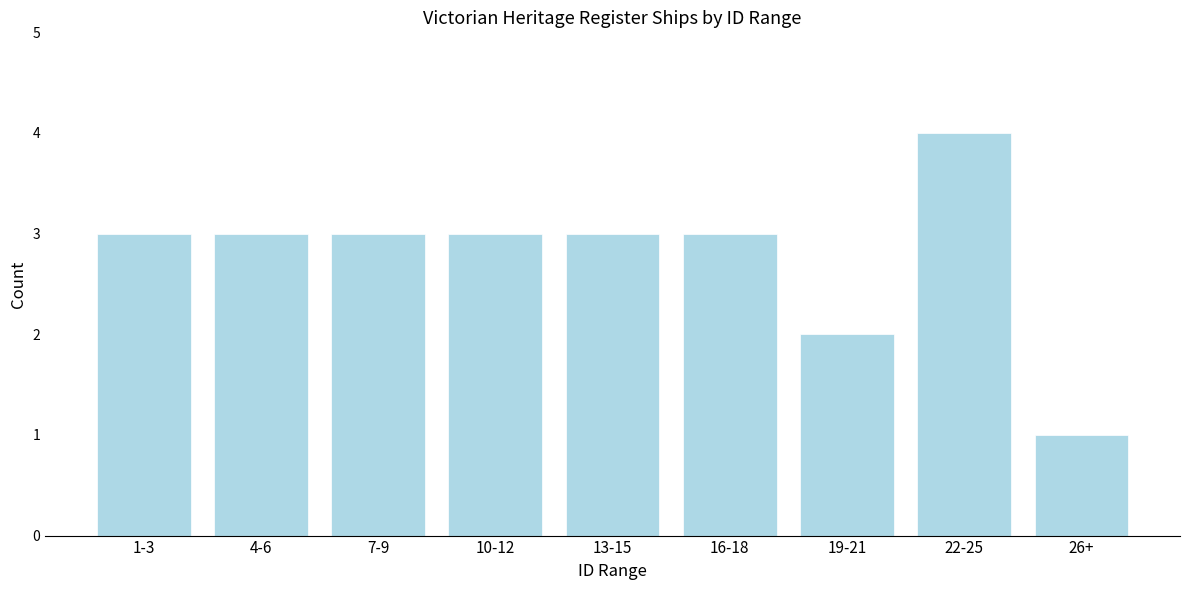

Reading left to right, what are all the values shown in this chart?

1-3=3	4-6=3	7-9=3	10-12=3	13-15=3	16-18=3	19-21=2	22-25=4	26+=1